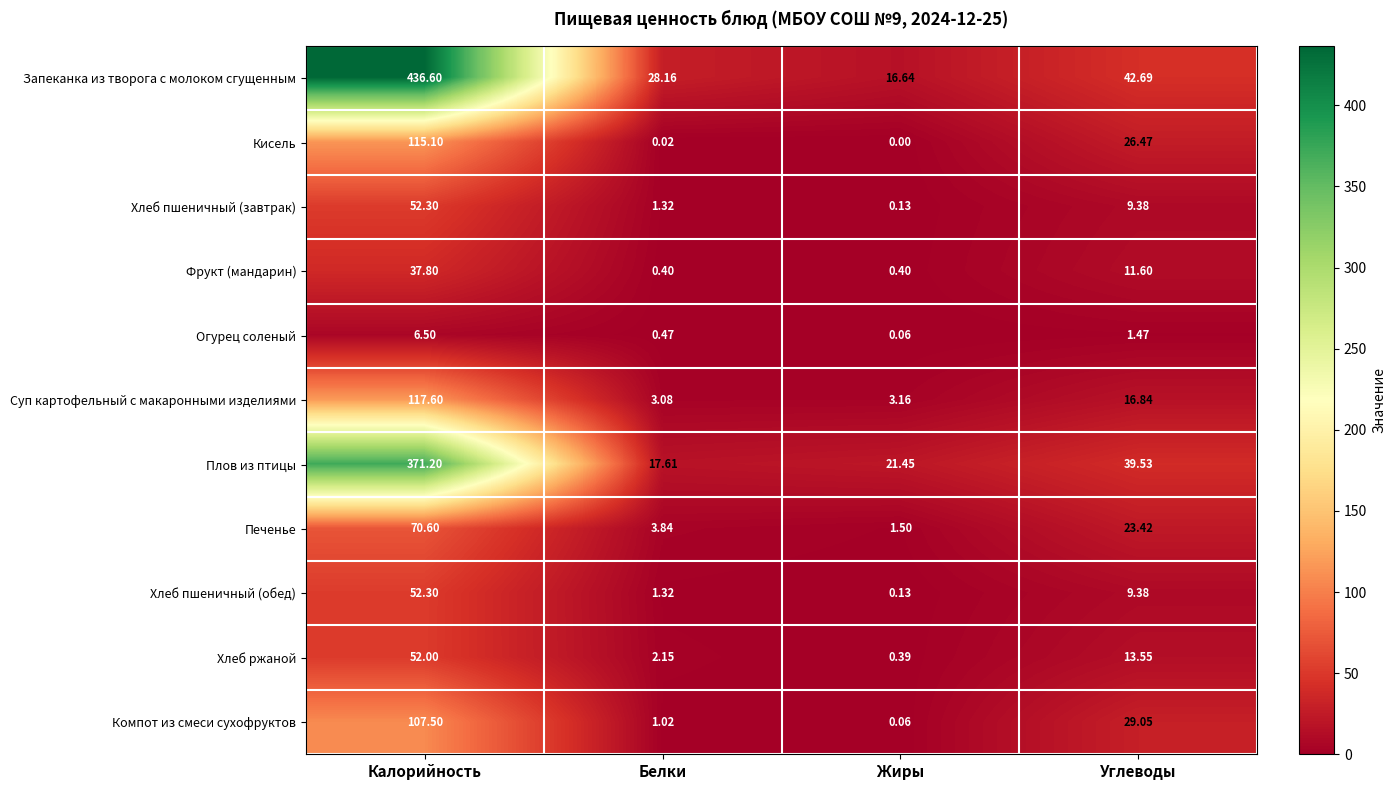

At which label does Кисель first exceed 26?

Калорийность